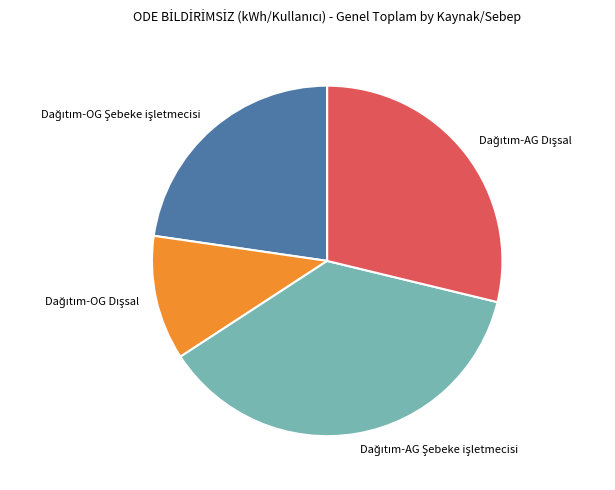

Is there any slice that represents more than half of the pie?

No